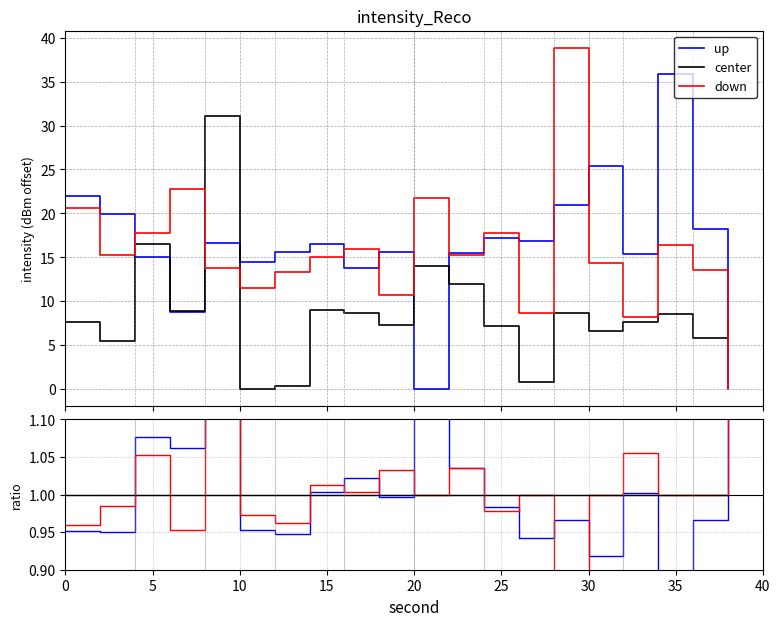

What is the value of the down point at the 12th from the left?

1.0